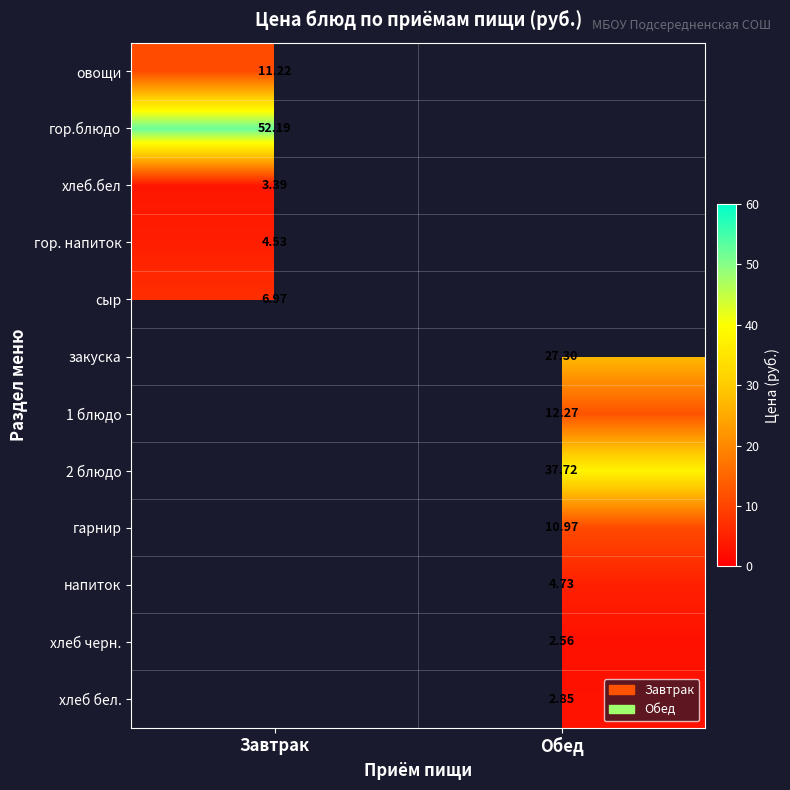

What is the highest value of the овощи series?

11.2